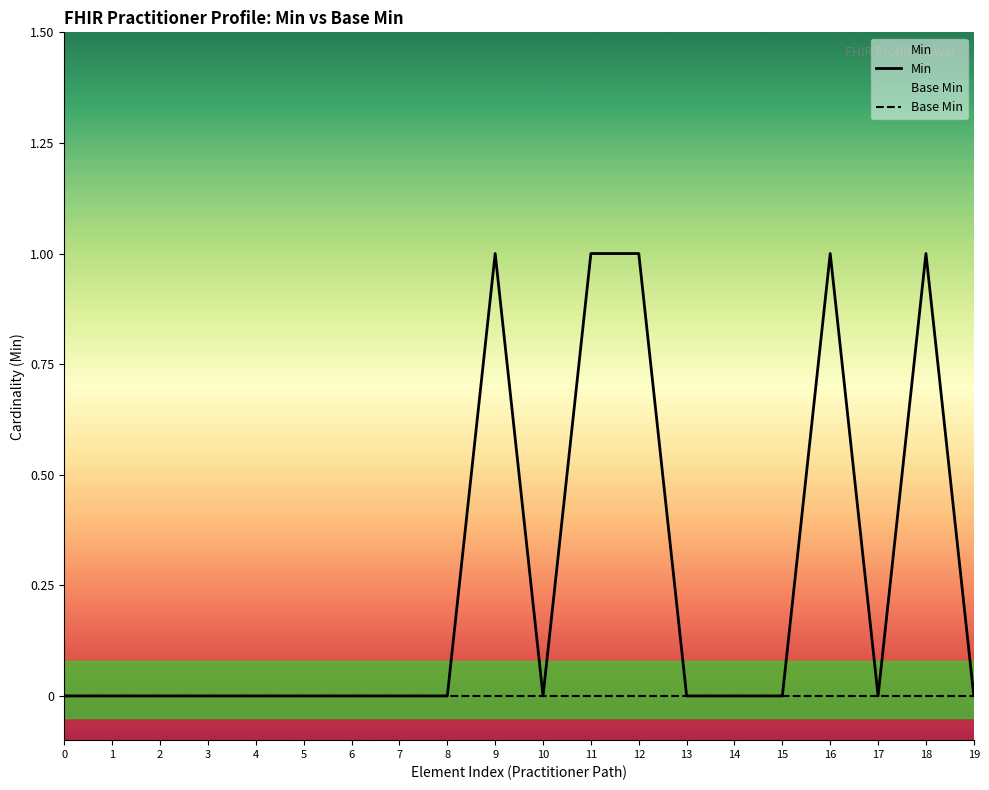

True or false: Min and Base Min intersect in this chart.

False